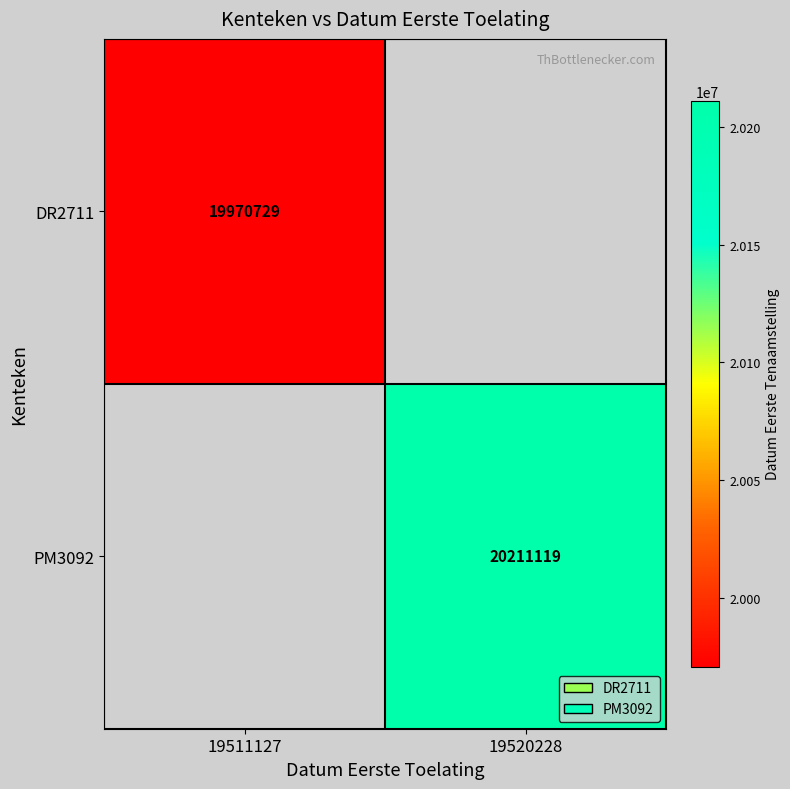

The value of DR2711 at 19511127 is 9929623. True or false?

False